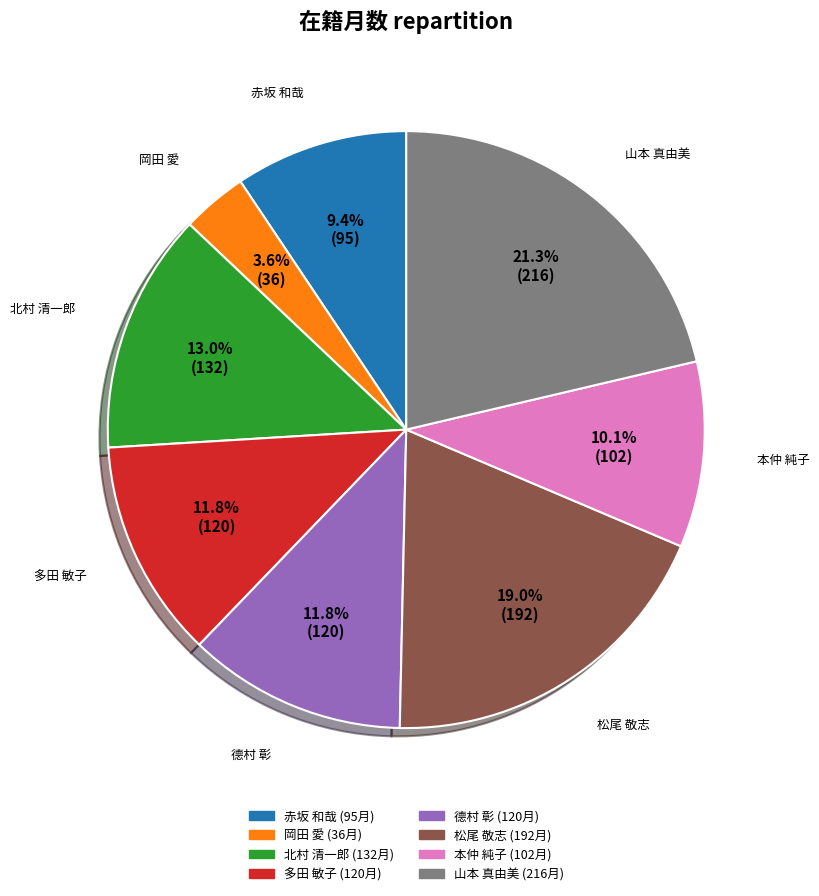

Is there a majority slice in this chart?

No